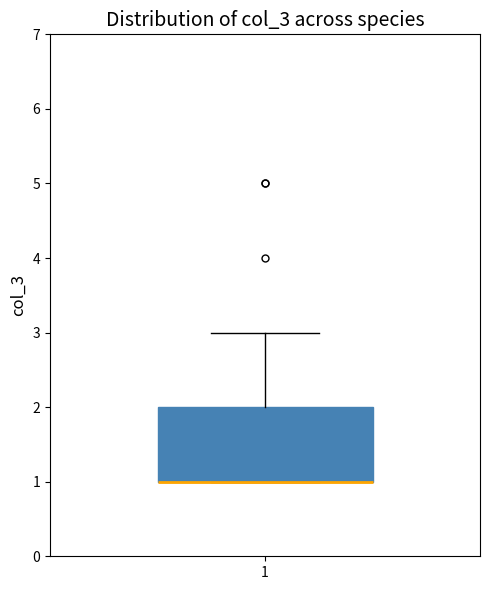

Transcribe this box plot: give where the median line is, the range the box spans, and where the two whiskers end, as read against the y-axis. The values are not printed on the chart, so give them approximately, as read against the axis.

median 1 (drawn on the box's lower edge), box 1 to 2, whiskers 1 to 3